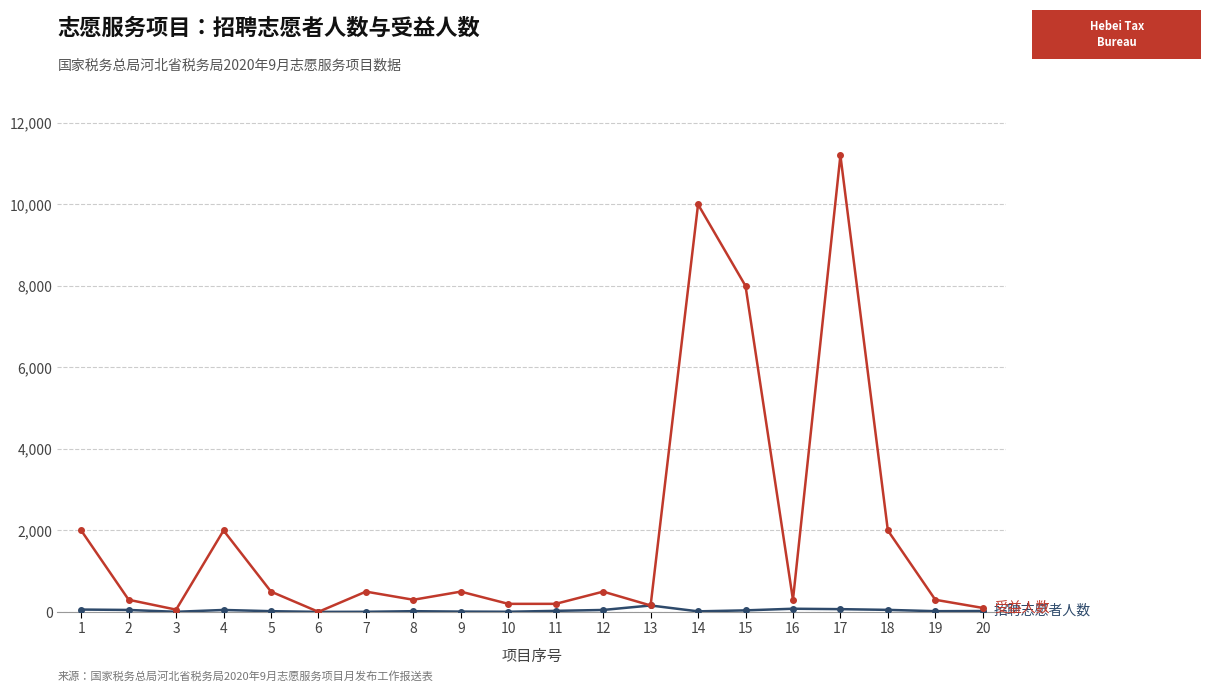

What is the greatest value displayed?

11200